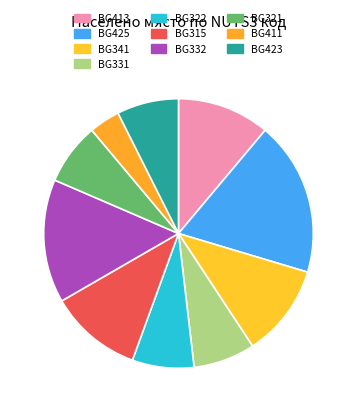

Between BG315 and BG322, which is larger?

BG315